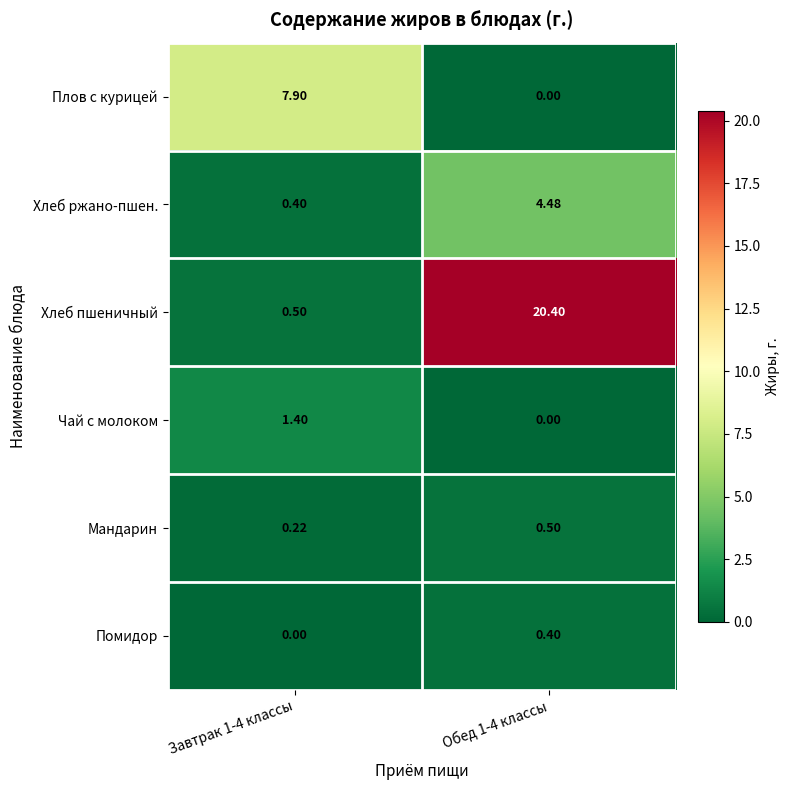

Between Завтрак 1-4 классы and Обед 1-4 классы, which series saw the biggest shift?

Хлеб пшеничный